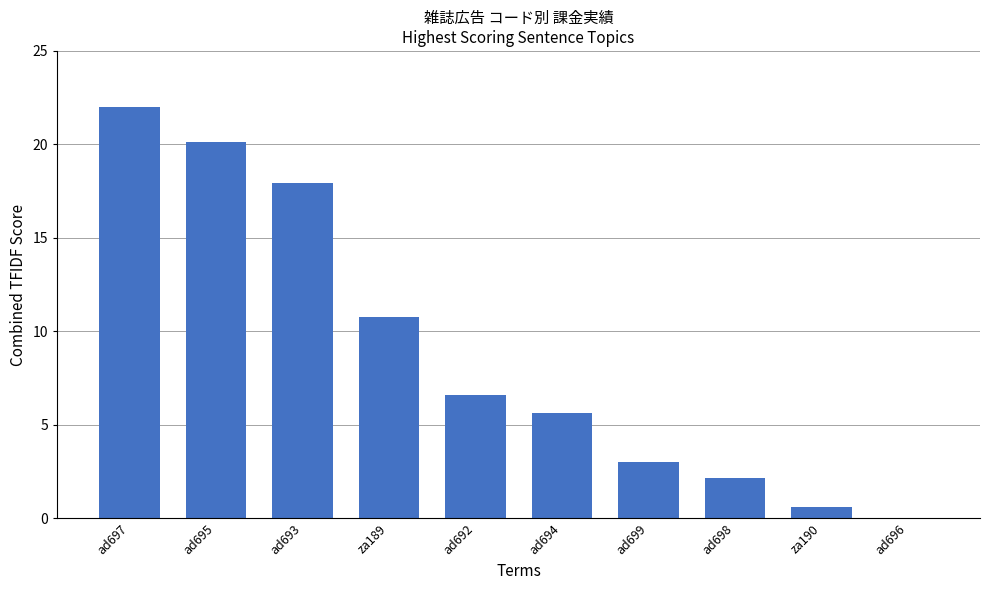

What is the greatest value displayed?

22.0